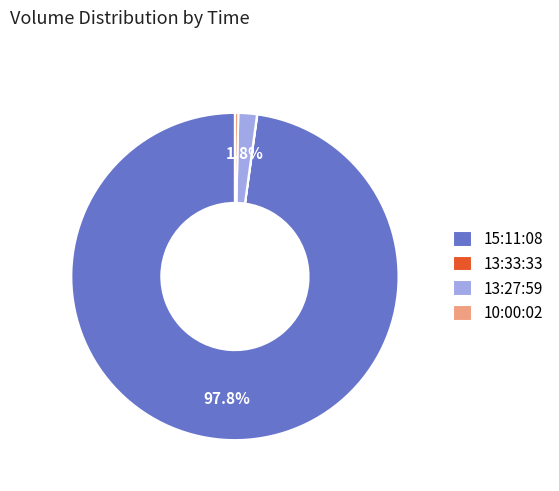

To the nearest percent, what portion does 15:11:08 represent?

98%